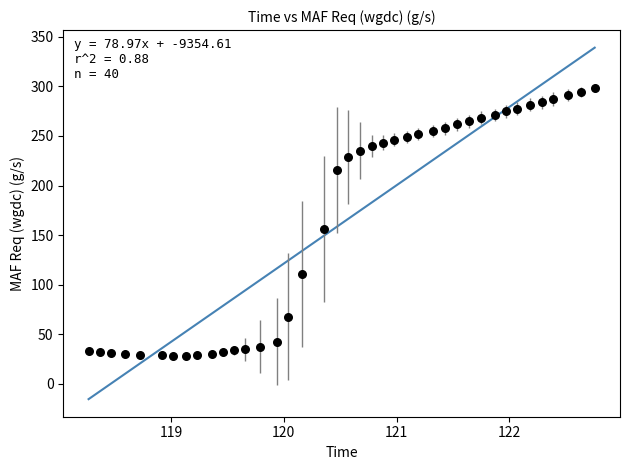

What is the range of Y values (max minus min)?

270.0